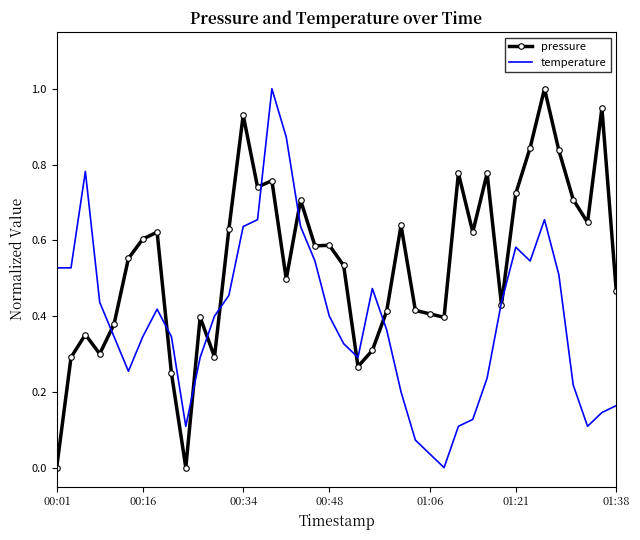

True or false: pressure and temperature intersect in this chart.

True